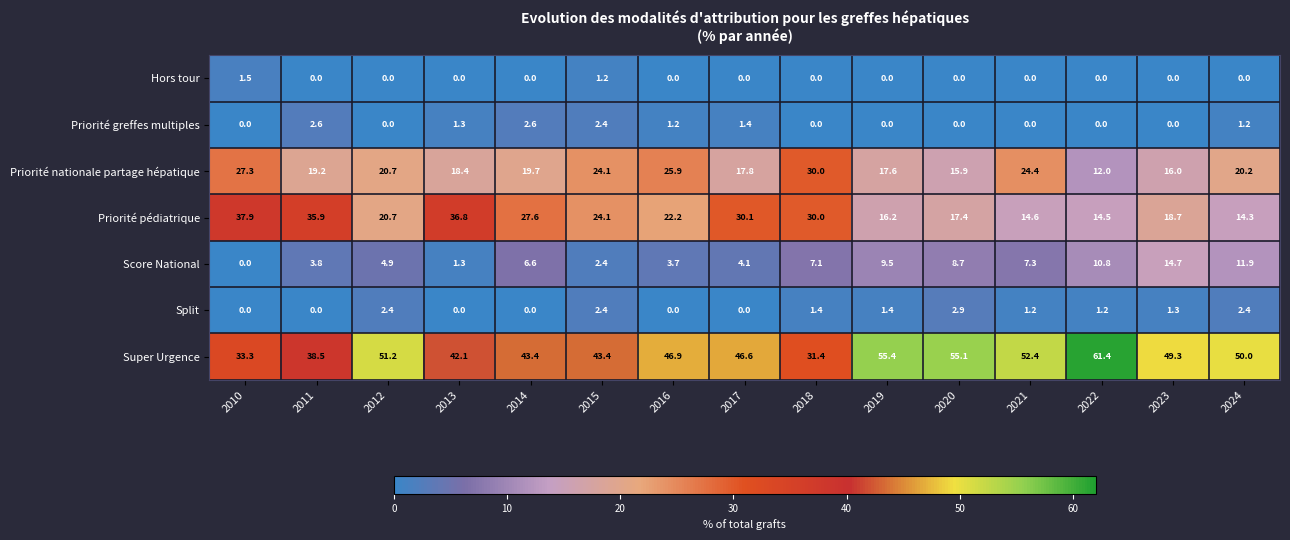

Which series has the widest spread of values?

Super Urgence